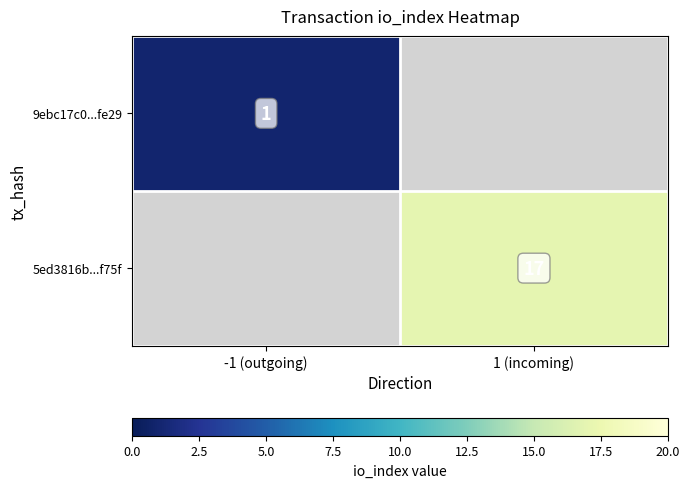

At which category does the chart reach its minimum across all series?

-1 (outgoing)